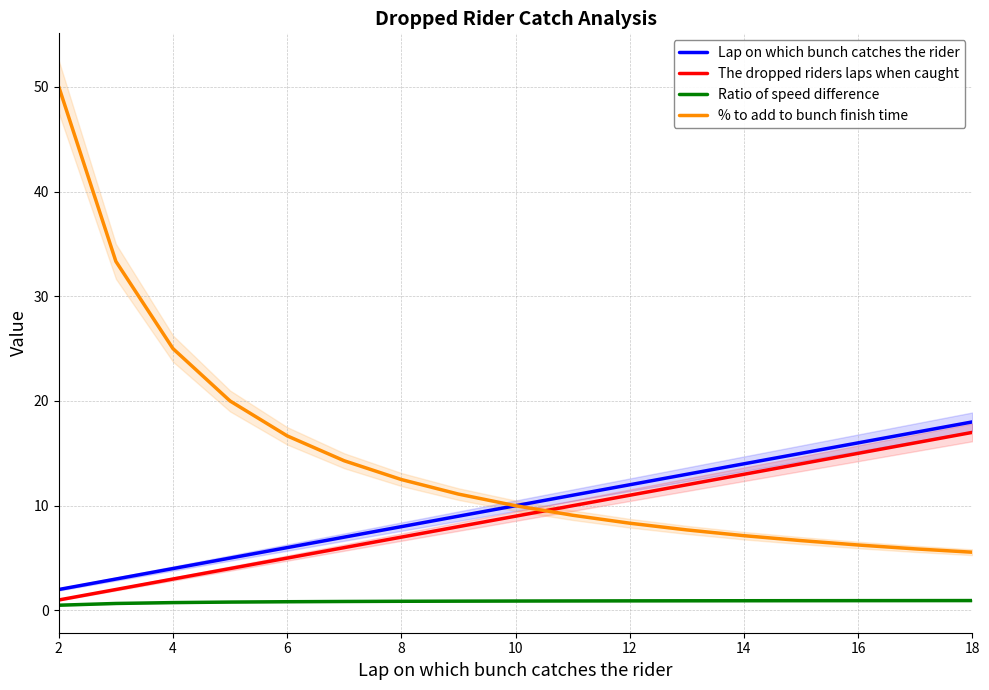

True or false: % to add to bunch finish time and The dropped riders laps when caught cross at least once.

True